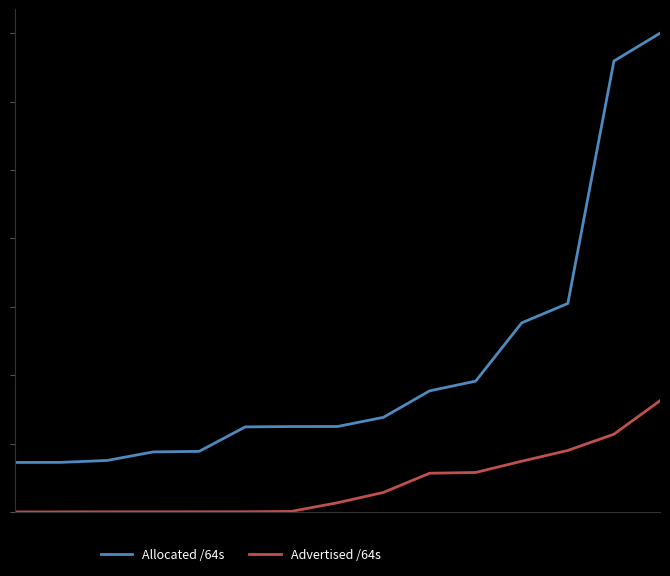

Is this an area chart (filled region under the line)?

No